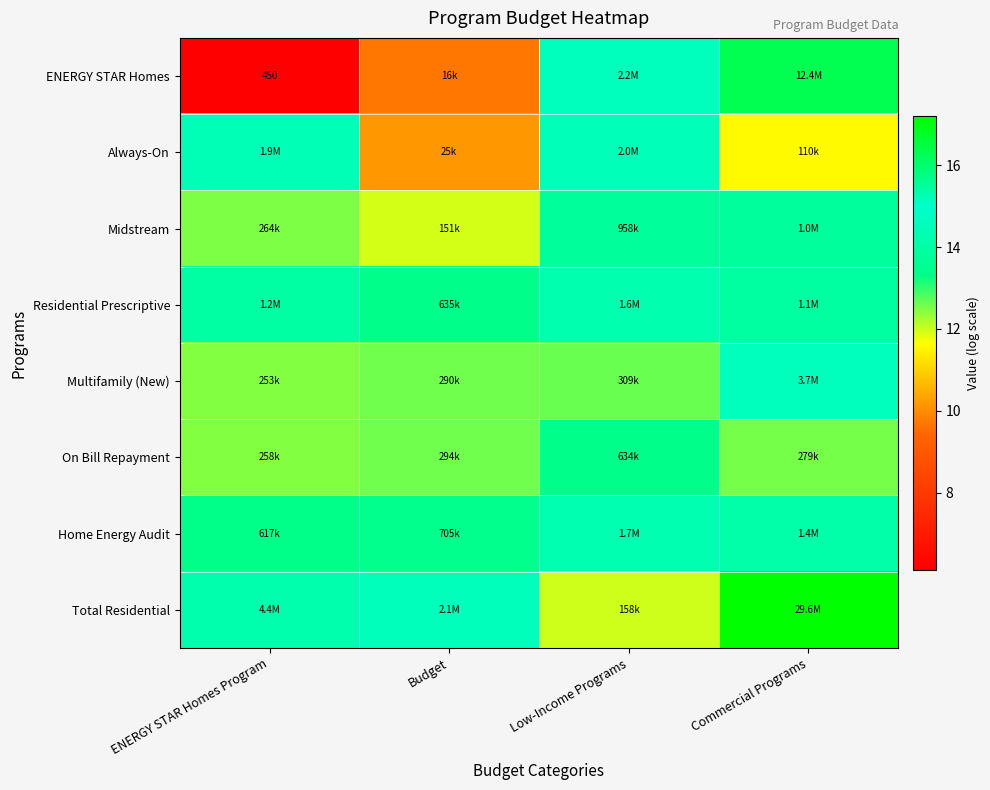

Which category has the lowest value across all series?

ENERGY STAR Homes Program